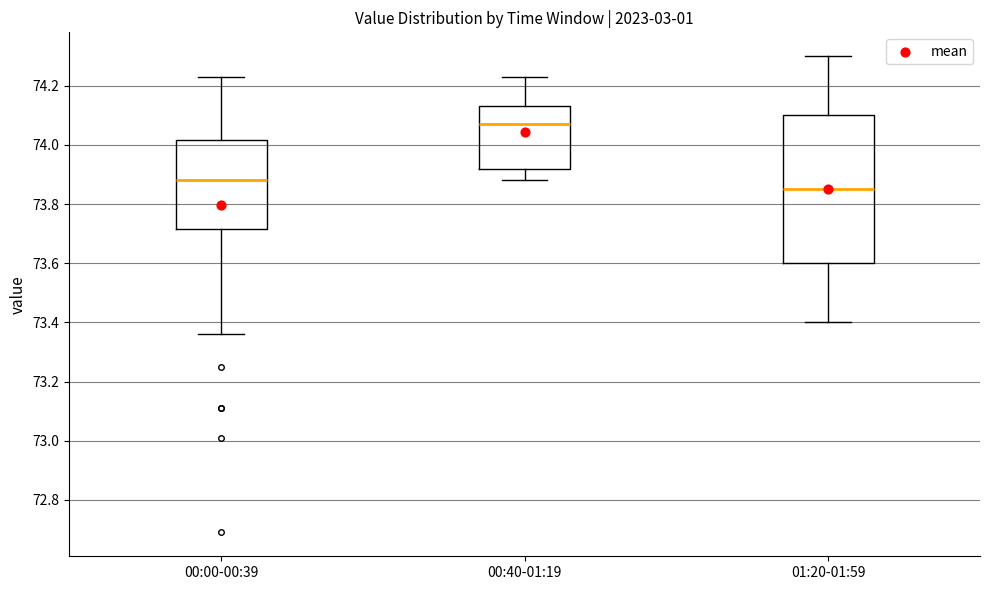

Where is the upper edge of the box for 00:00-00:39 on the y-axis? The values are not printed on the chart, so give them approximately, as read against the axis.

74.02